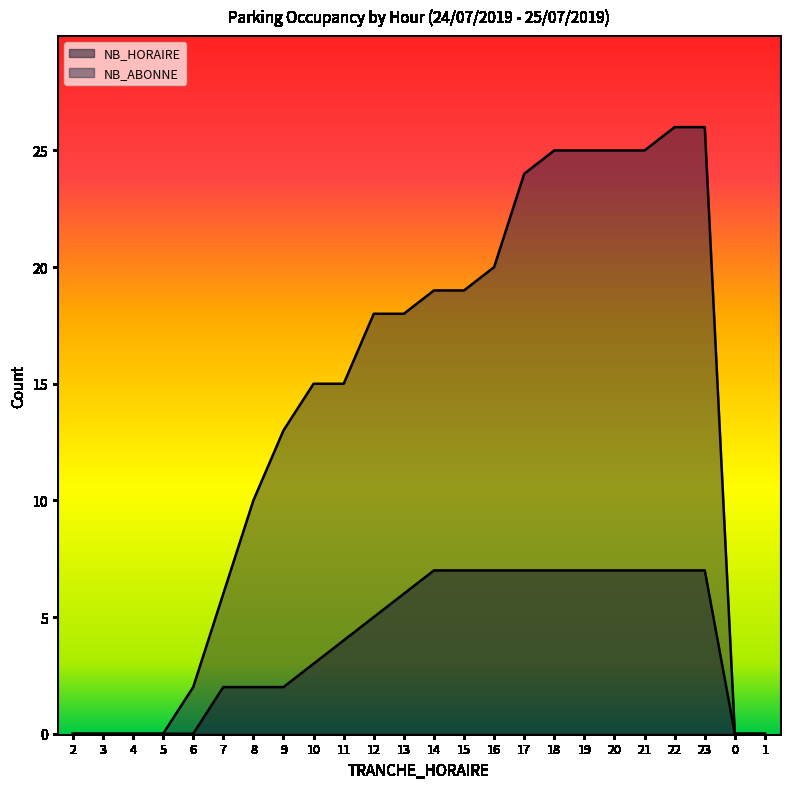

At 17, list the series in order from smallest to largest.

NB_HORAIRE, NB_ABONNE